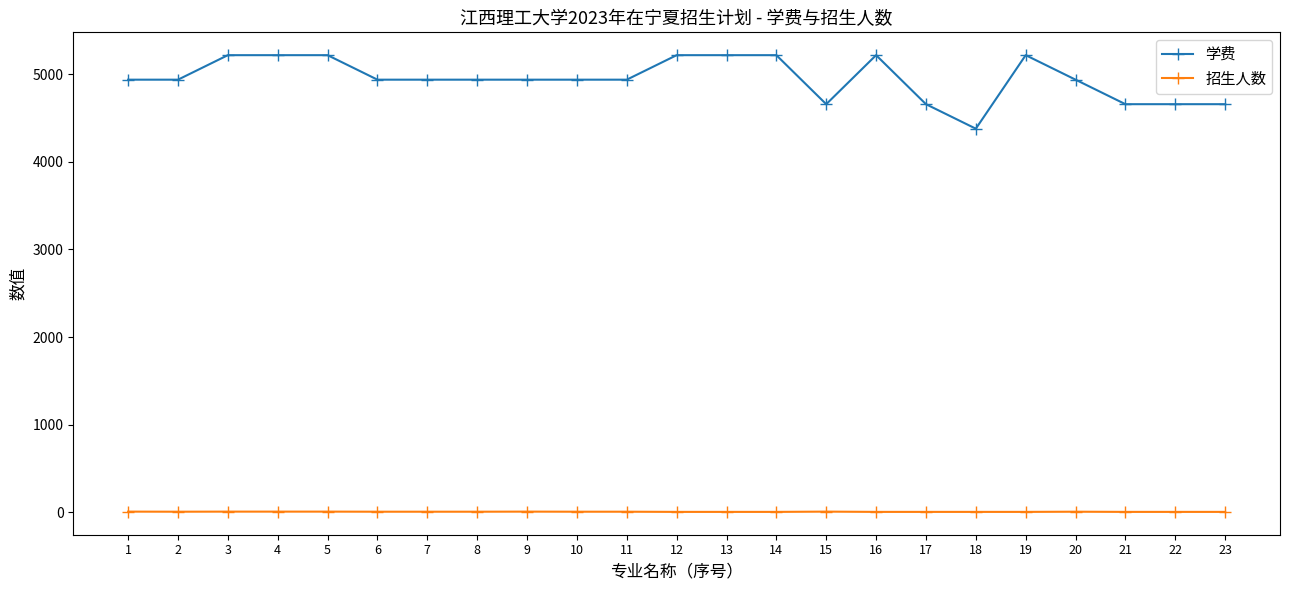

Is the value of 招生人数 at 13 greater than the value of 学费 at 10?

No